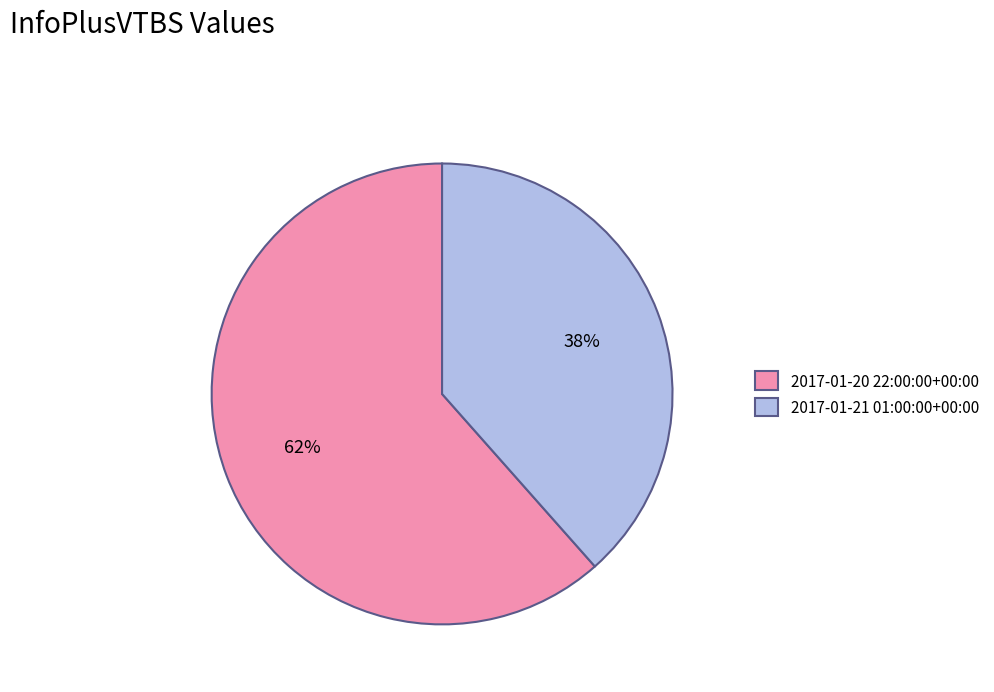

Which slice is the smallest?

2017-01-21 01:00:00+00:00